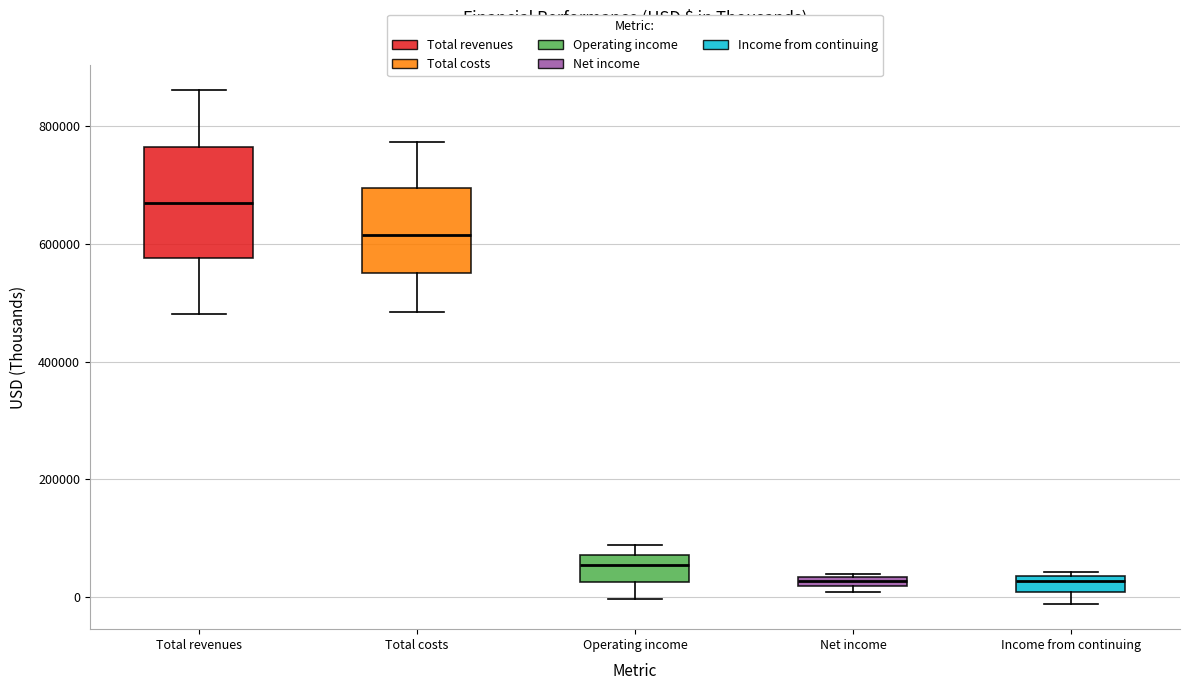

Comparing the boxes themselves (not the whiskers), which one is the tallest?

Total revenues